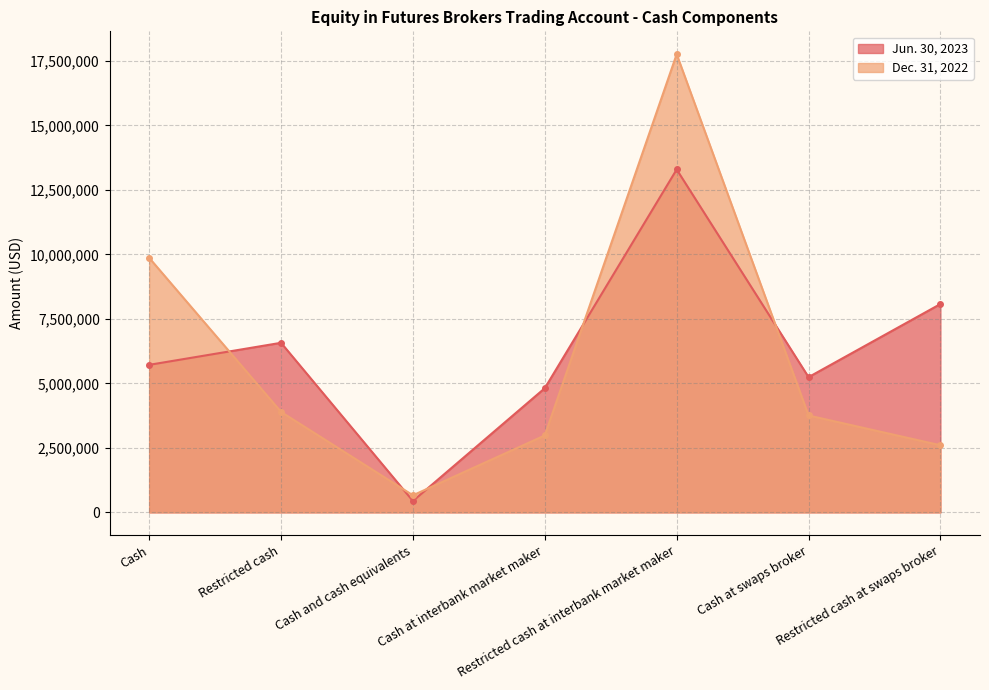

List the labels in order of Dec. 31, 2022 line value, smallest first.

Cash and cash equivalents, Restricted cash at swaps broker, Cash at interbank market maker, Cash at swaps broker, Restricted cash, Cash, Restricted cash at interbank market maker